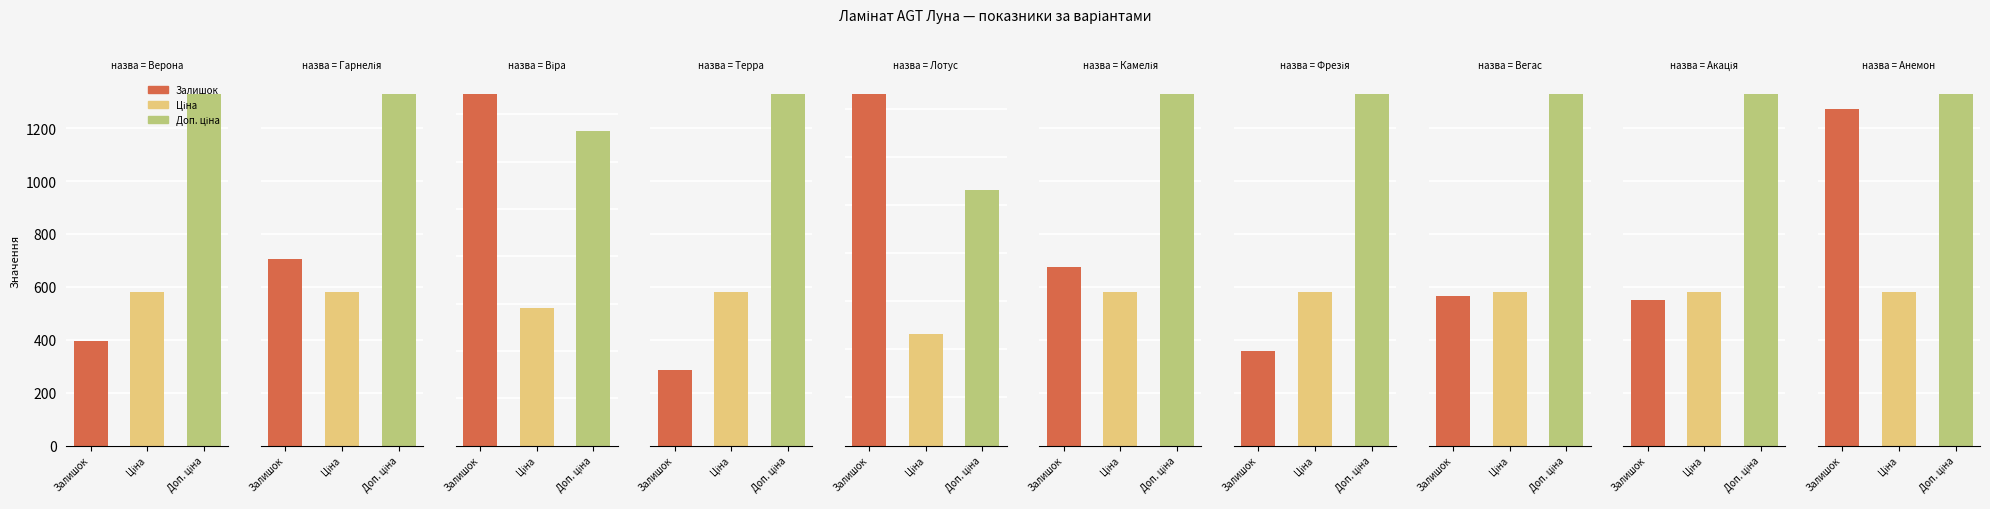

At which label is Залишок closest to 1058?

Анемон